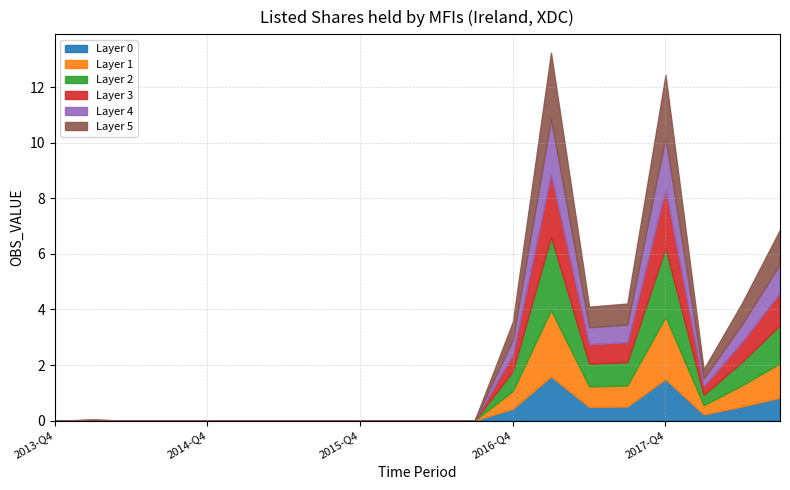

How many points are lower than both their immediate neighbors (excluding endpoints)?

3